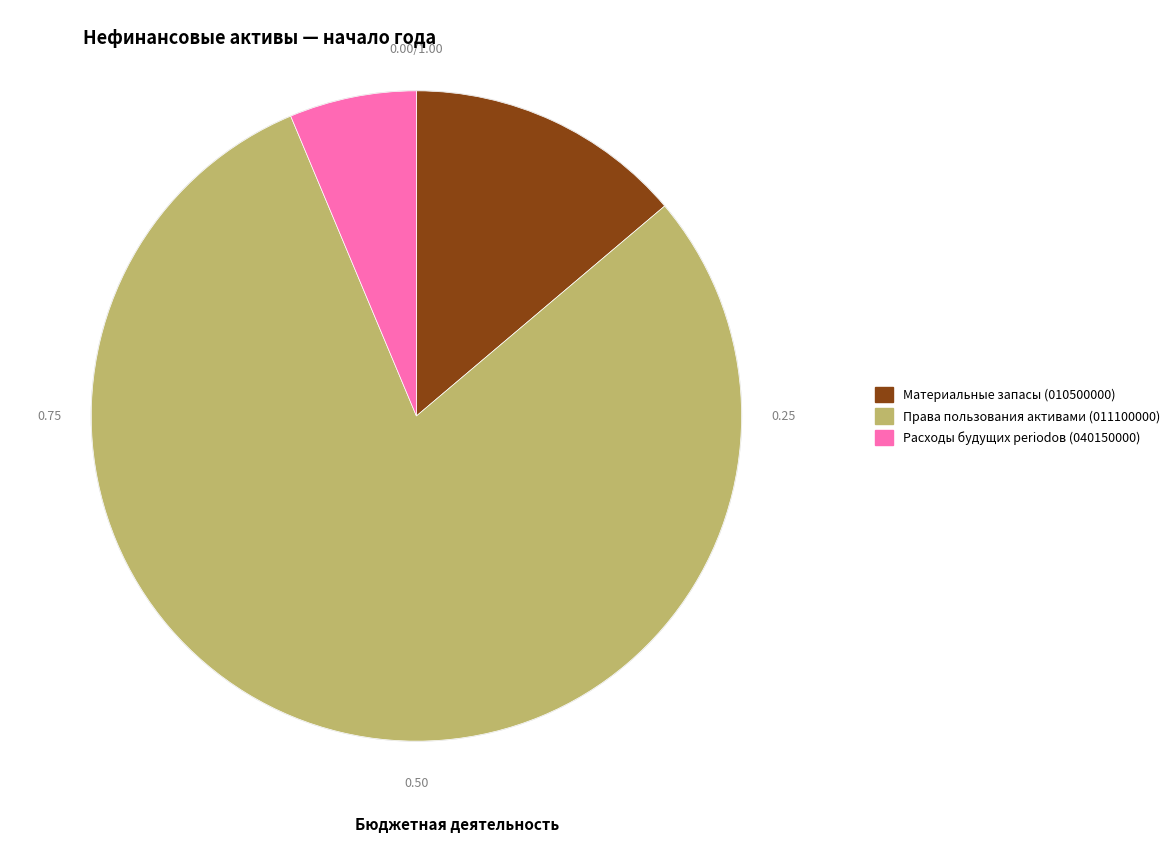

Which category accounts for the majority?

Права пользования активами (011100000)